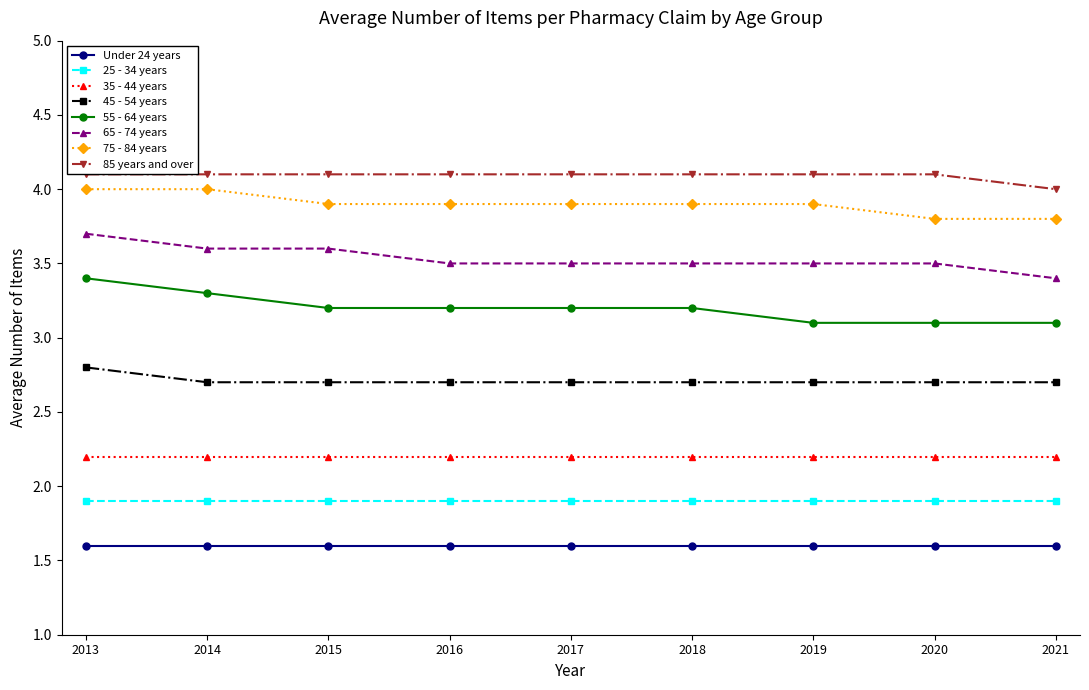

At which label does 65 - 74 years reach its peak?

2013